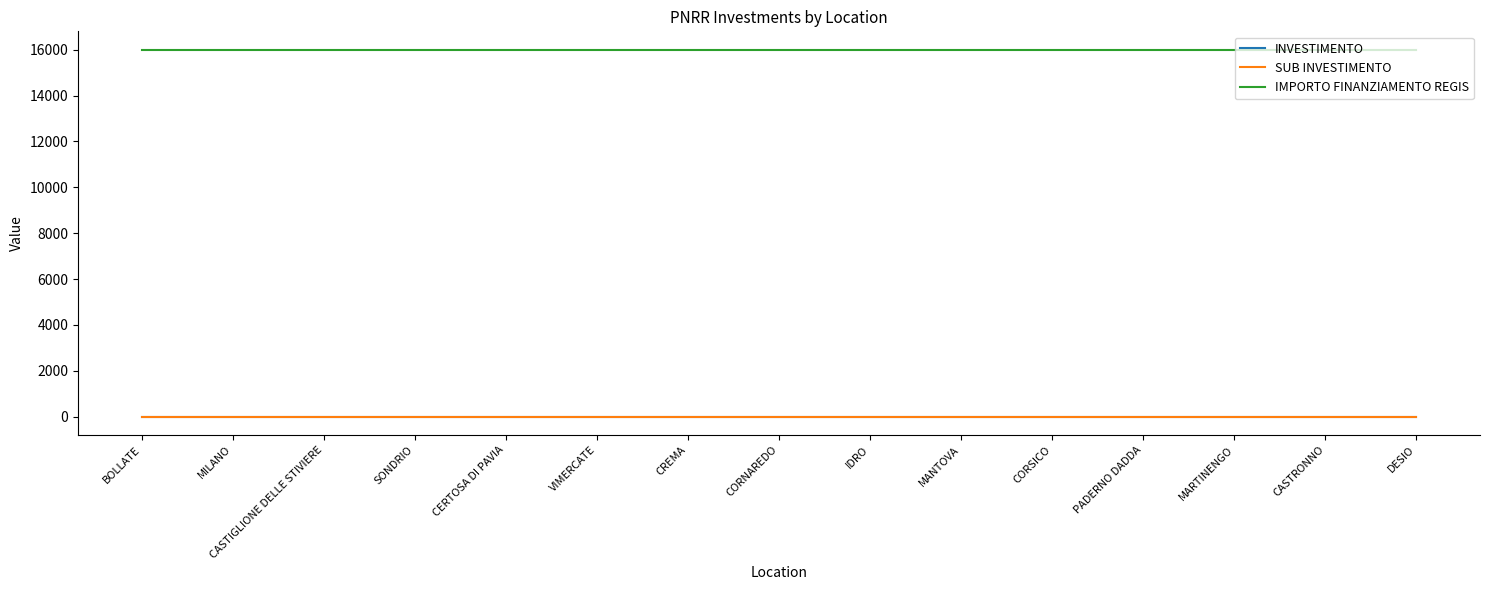

Rank the series at MARTINENGO from highest to lowest value.

IMPORTO FINANZIAMENTO REGIS, INVESTIMENTO, SUB INVESTIMENTO